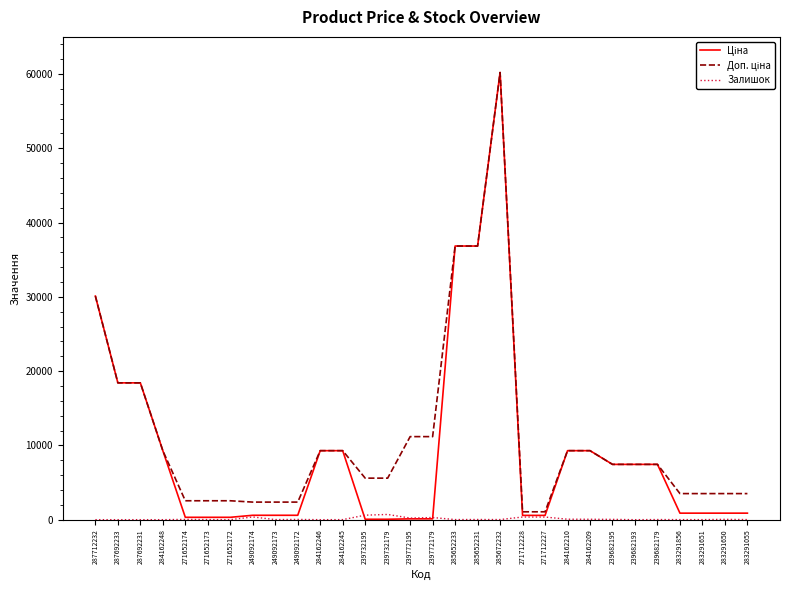

The Залишок series shows 55.0 at 284162209. True or false?

True